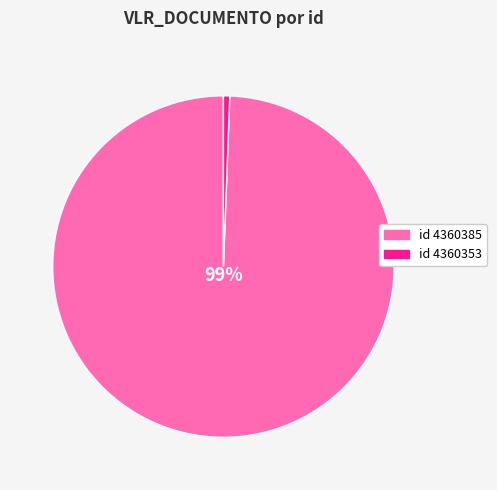

To the nearest percent, what is the average slice percentage?

50%